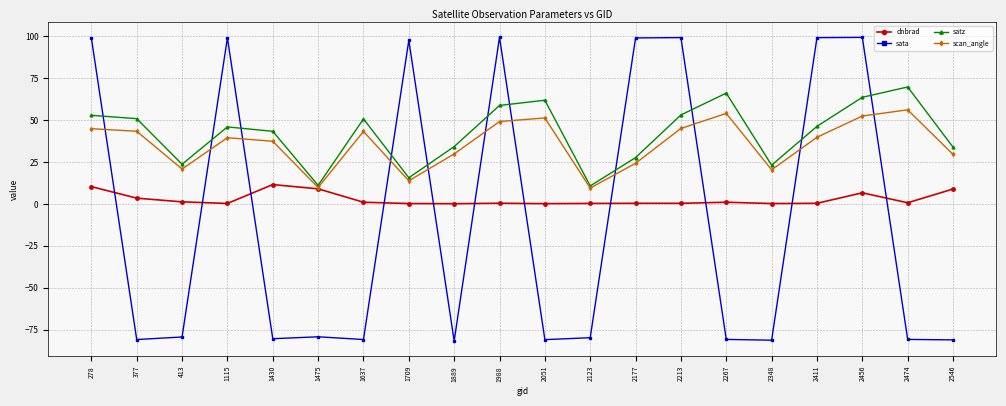

How many lines are shown in the chart?

4